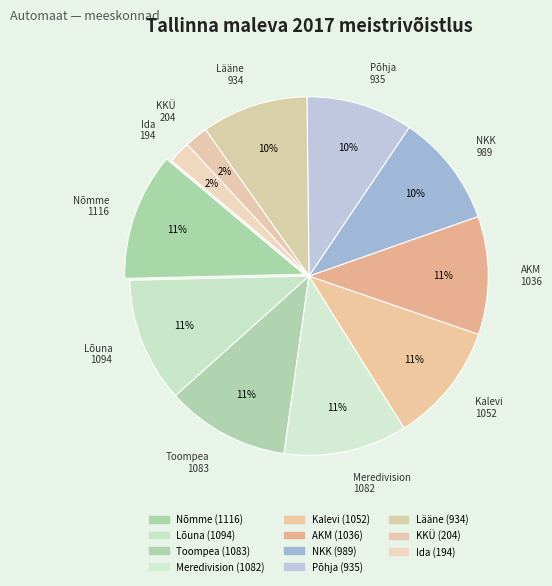

What percentage is NOT represented by Toompea?

88.9%